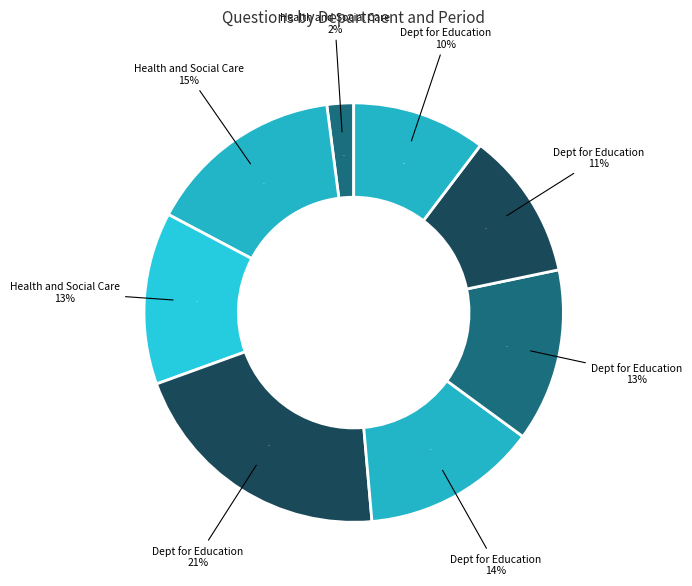

Rank the categories by value from highest to lowest.

Dept for Education (2019-04), Health and Social Care (2021-04), Dept for Education (2018-07-05), Dept for Education (2018-06), Health and Social Care (2021-03), Dept for Education (2018-05), Dept for Education (2018-01), Health and Social Care (2021-07)